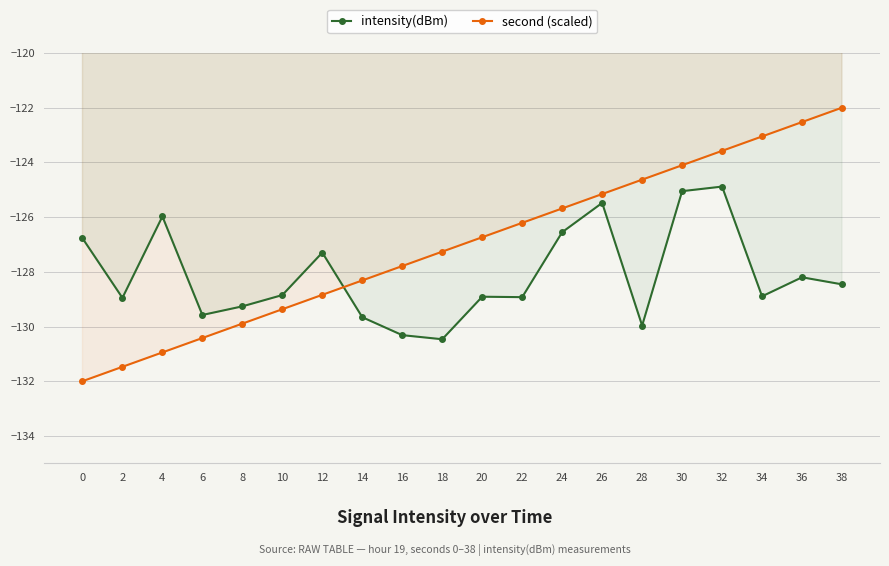

What is the average value of the second (scaled) series?

-127.0